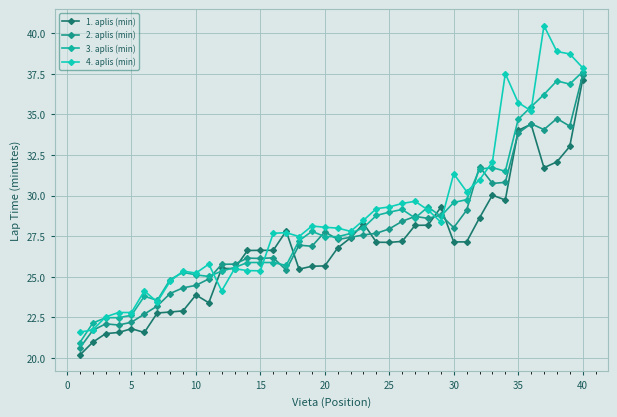

How many data points in 1. aplis (min) are less than 27?

20